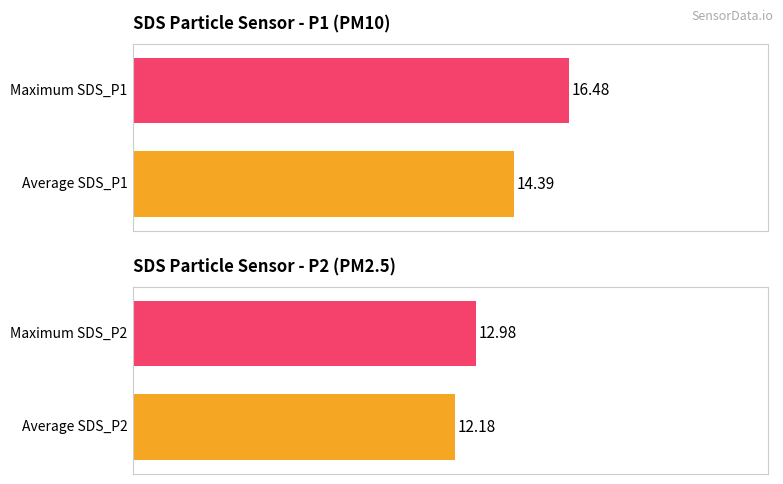

What are all the series names shown in the legend?

SDS_P1, SDS_P2